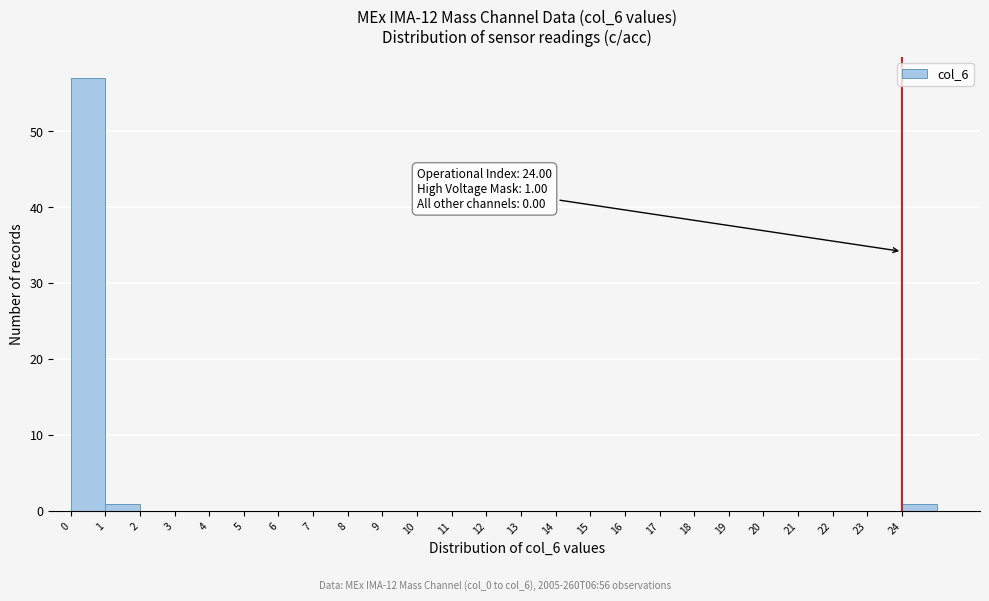

Over which range of the x-axis is the bar tallest?

0 to 1